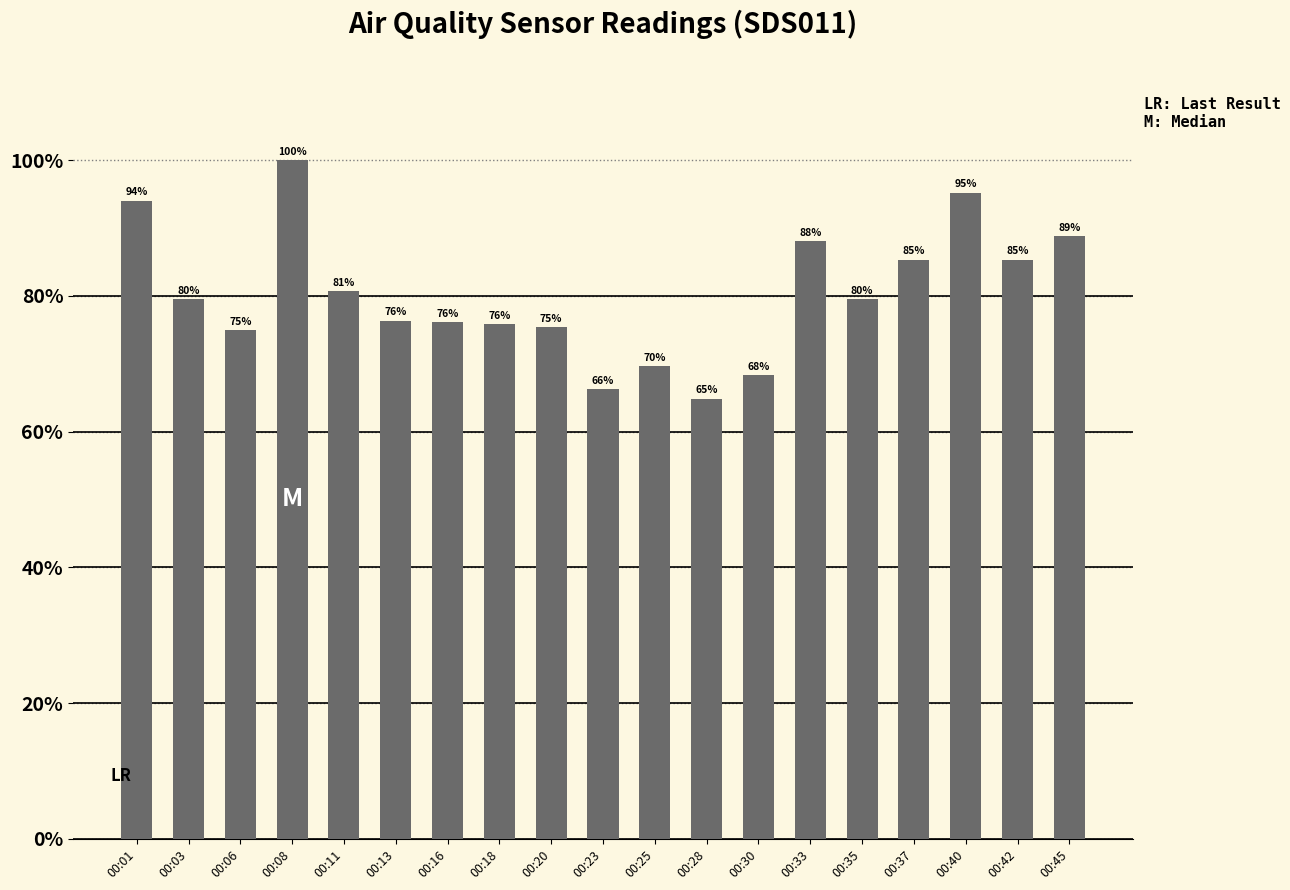

What is the difference between the second highest and second lowest values?

29.0